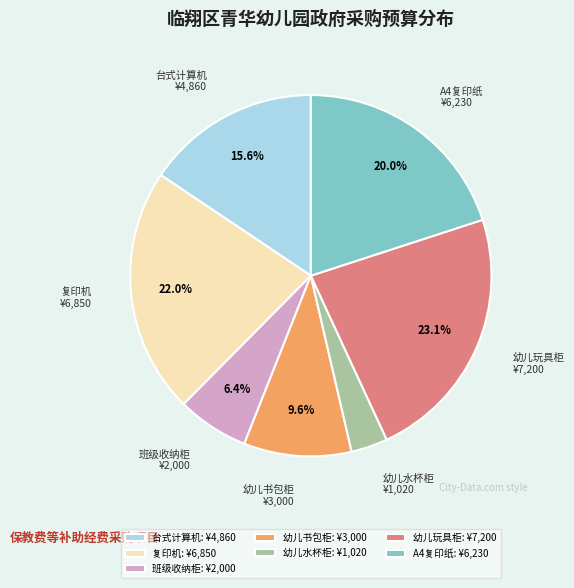

Rank the categories by value from lowest to highest.

幼儿水杯柜, 班级收纳柜, 幼儿书包柜, 台式计算机, A4复印纸, 复印机, 幼儿玩具柜